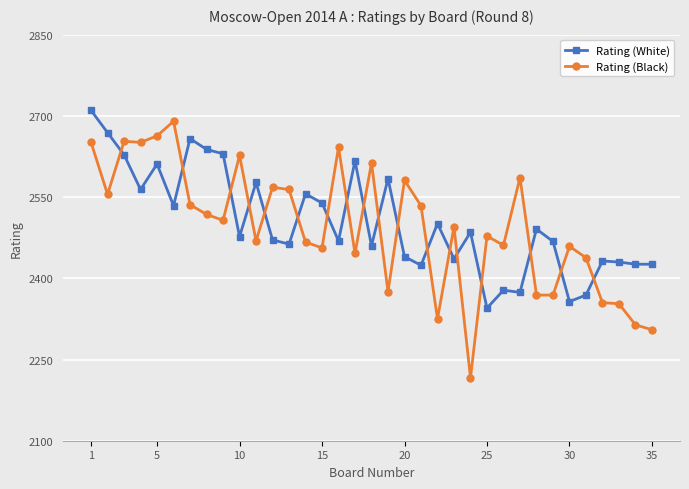

After their last crossing, which series has the higher values: Rating (Black) or Rating (White)?

Rating (White)